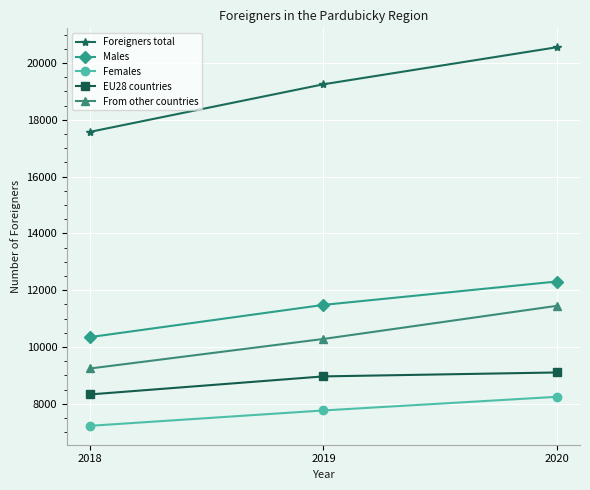

Which series has the widest spread of values?

Foreigners total